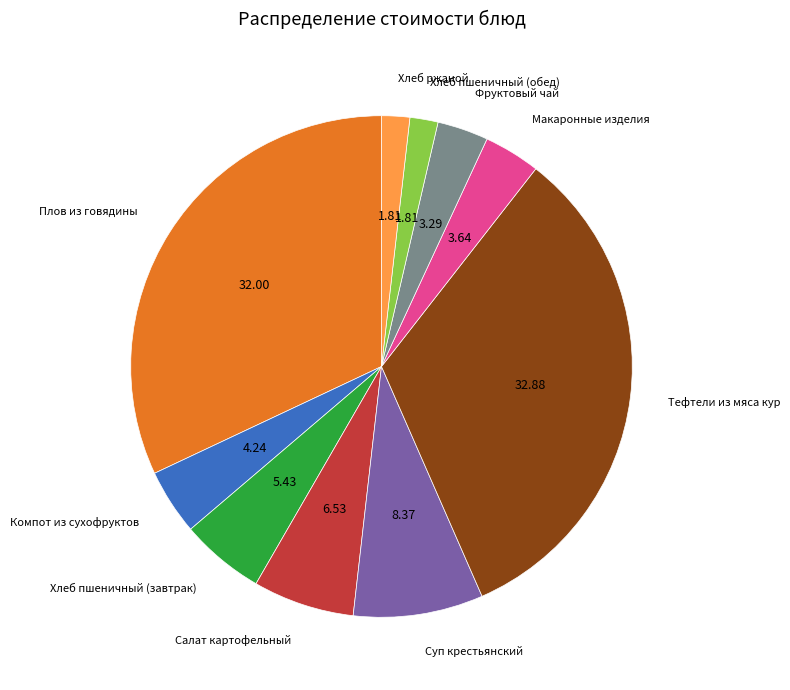

Do Тефтели из мяса кур and Макаронные изделия together represent more than half of the pie?

No